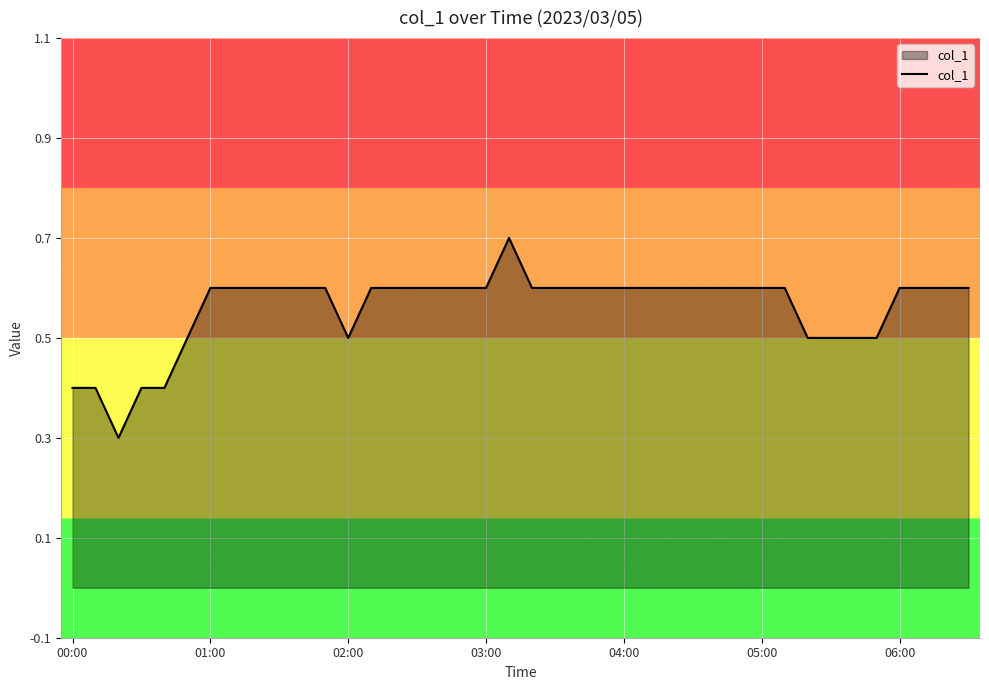

What is the greatest value displayed?

0.7